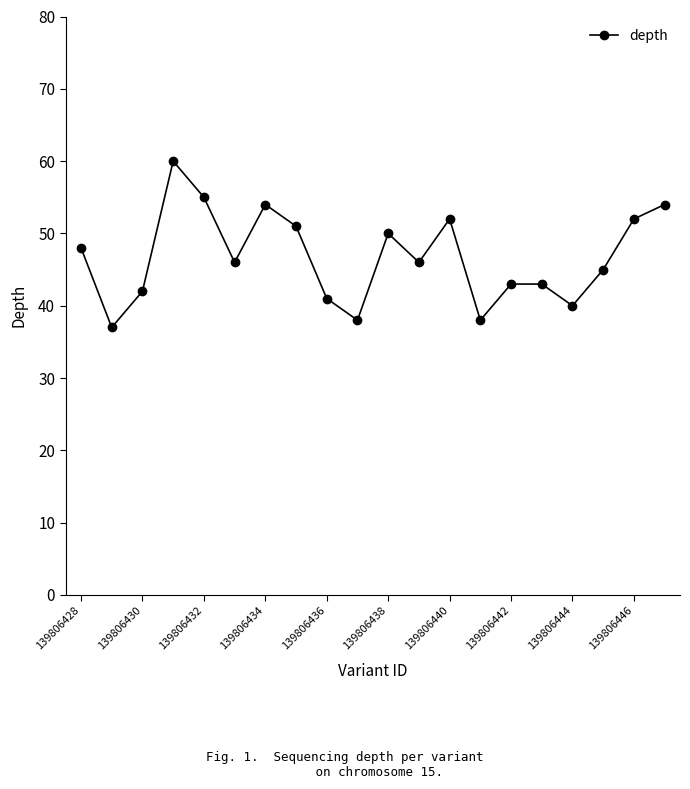

How many interior local valleys (lower than both neighbors) does the data have?

6